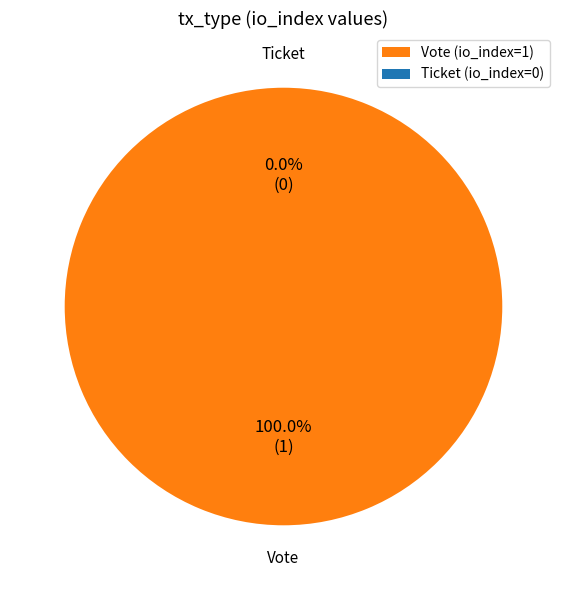

How many slices are in this pie chart?

2